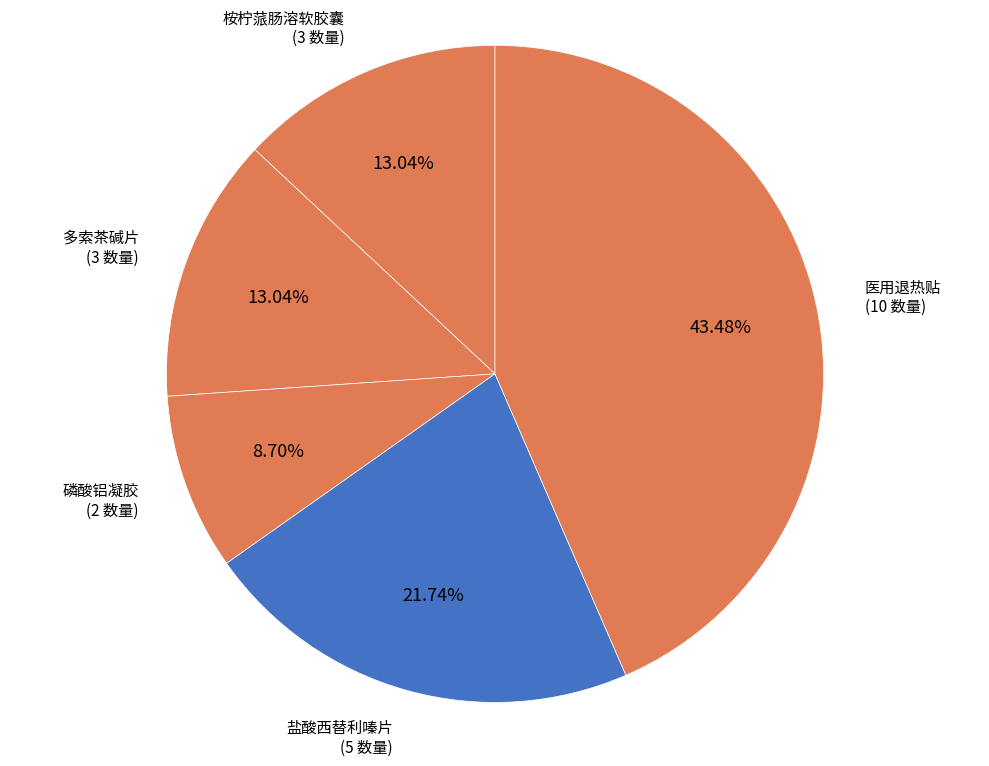

How many slices are in this pie chart?

5